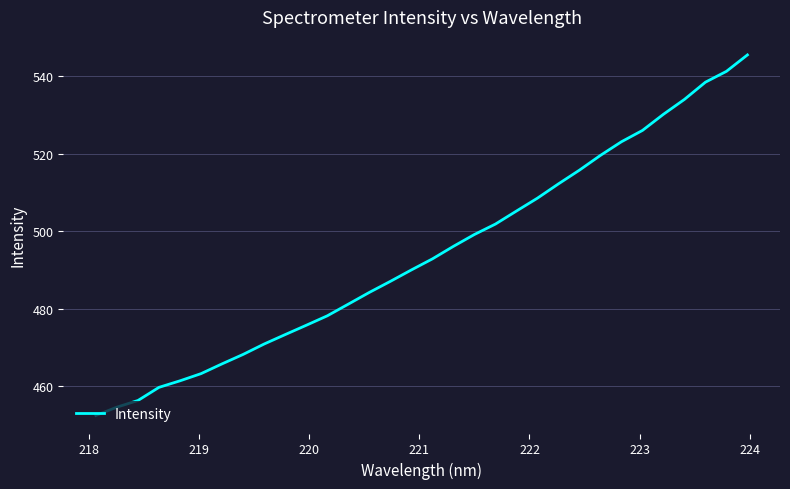

What is the minimum value shown in the chart?

452.4